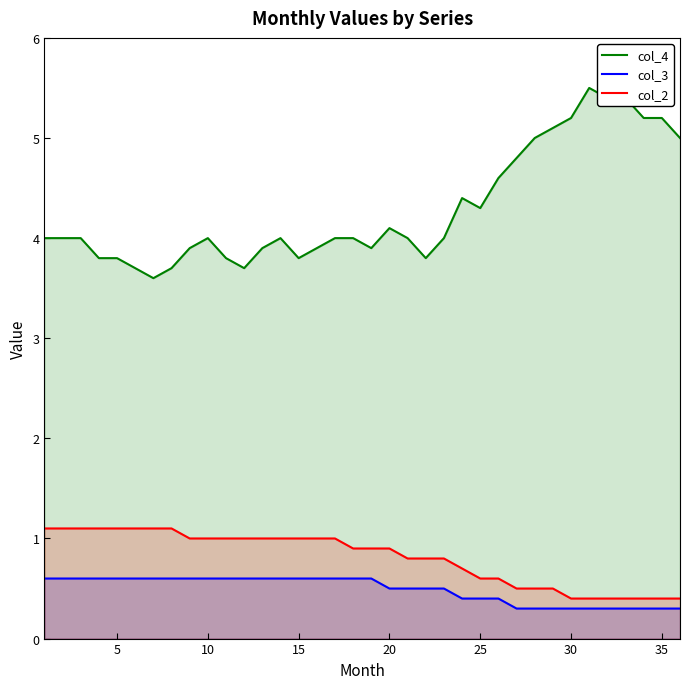

Which series has the largest range (max minus min)?

col_4